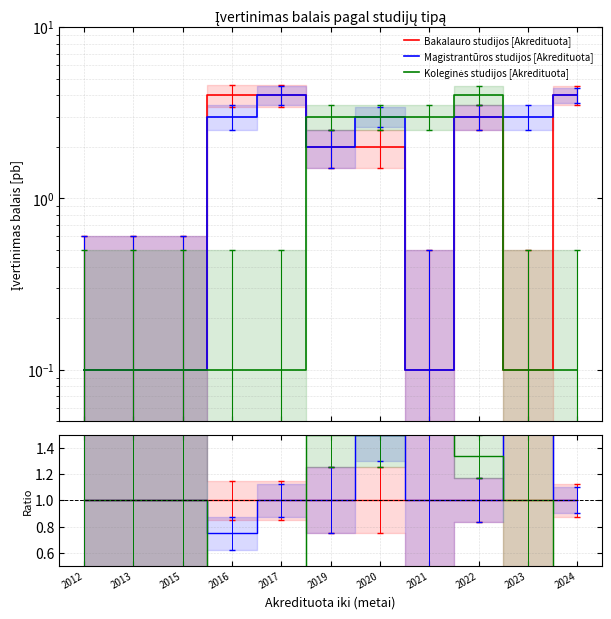

List the labels in order of Koleginės studijos [Akredituota] value, smallest first.

2012, 2013, 2015, 2016, 2017, 2023, 2024, 2019, 2020, 2021, 2022